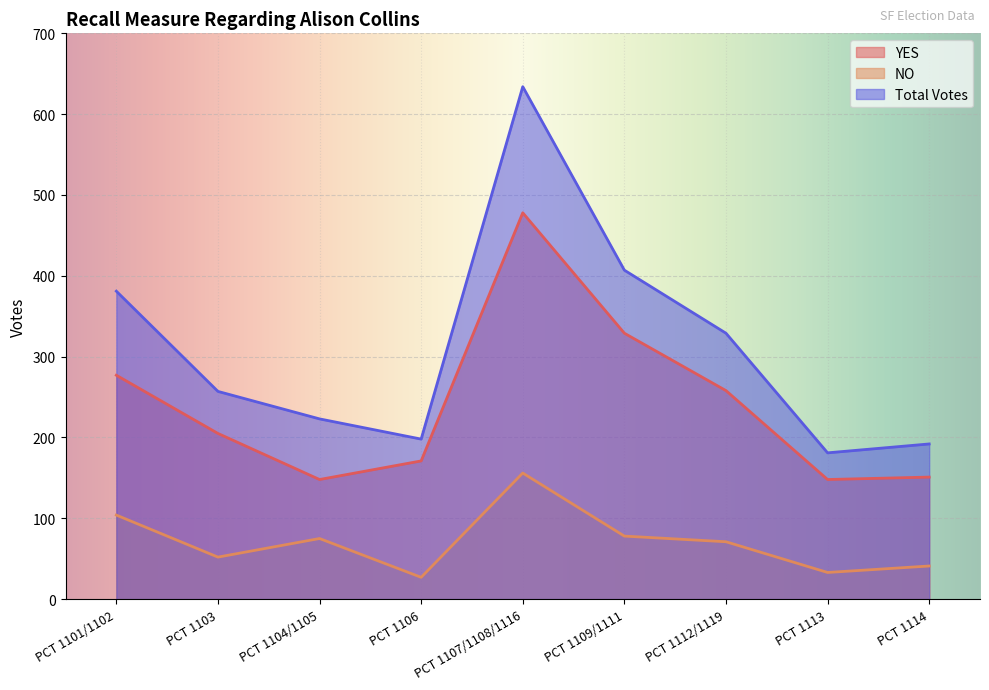

True or false: NO and YES cross at least once.

False